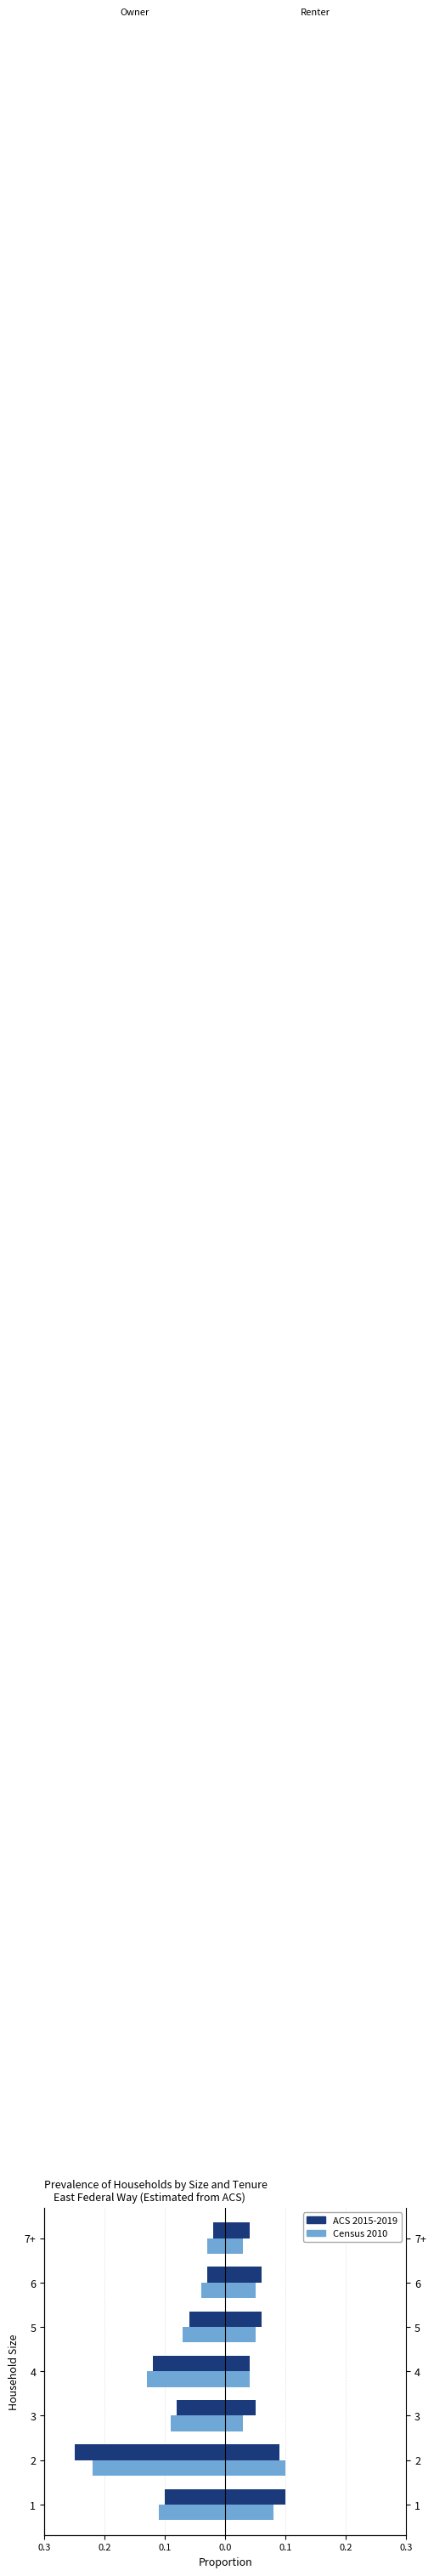

Rank the series by their maximum value, from lowest to highest.

Census 2010, ACS 2015-2019